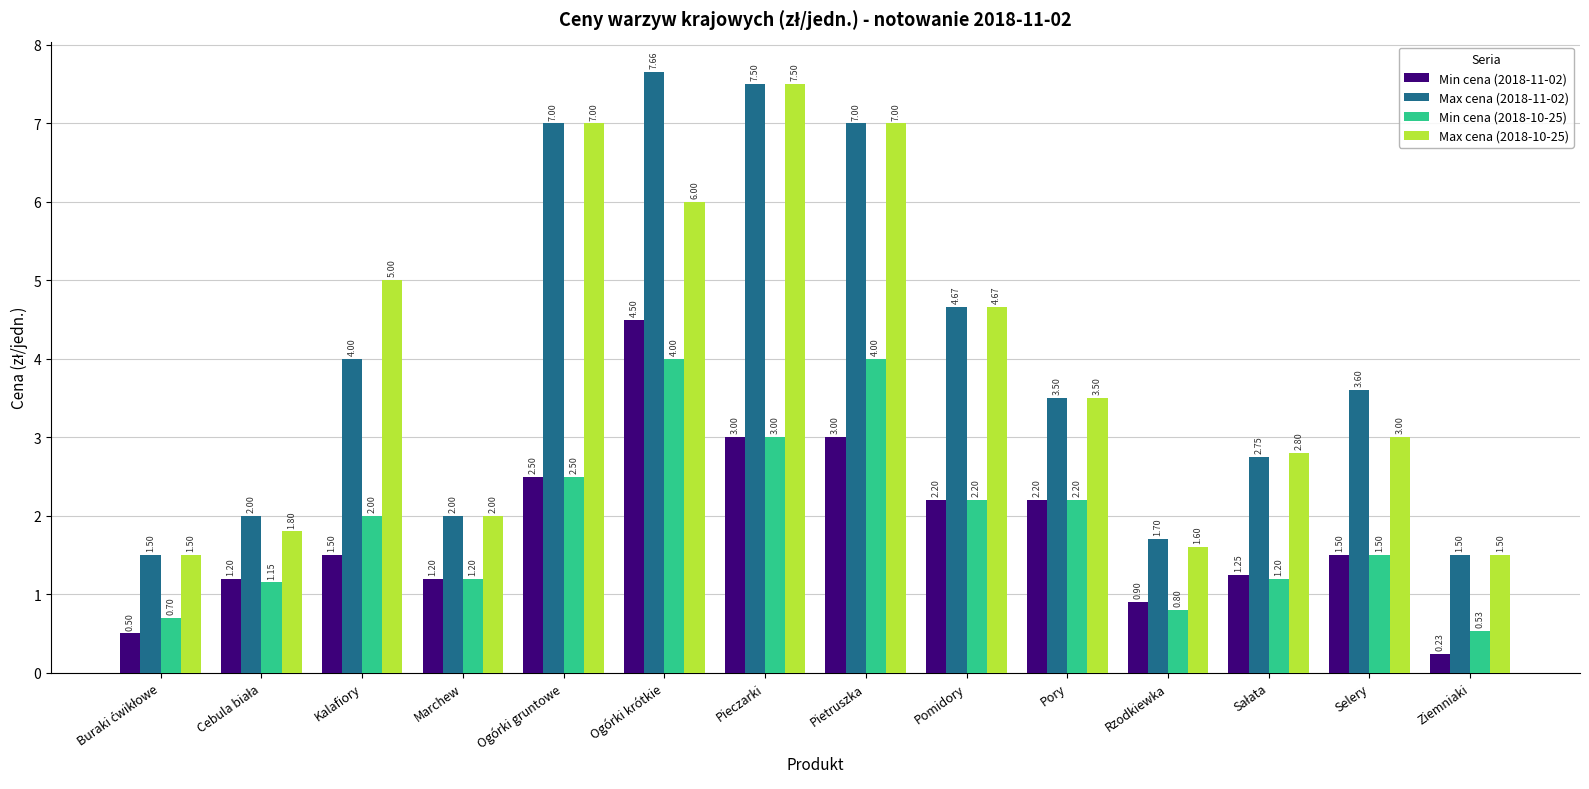

What is the sum of all Min cena (2018-11-02) values?

25.7